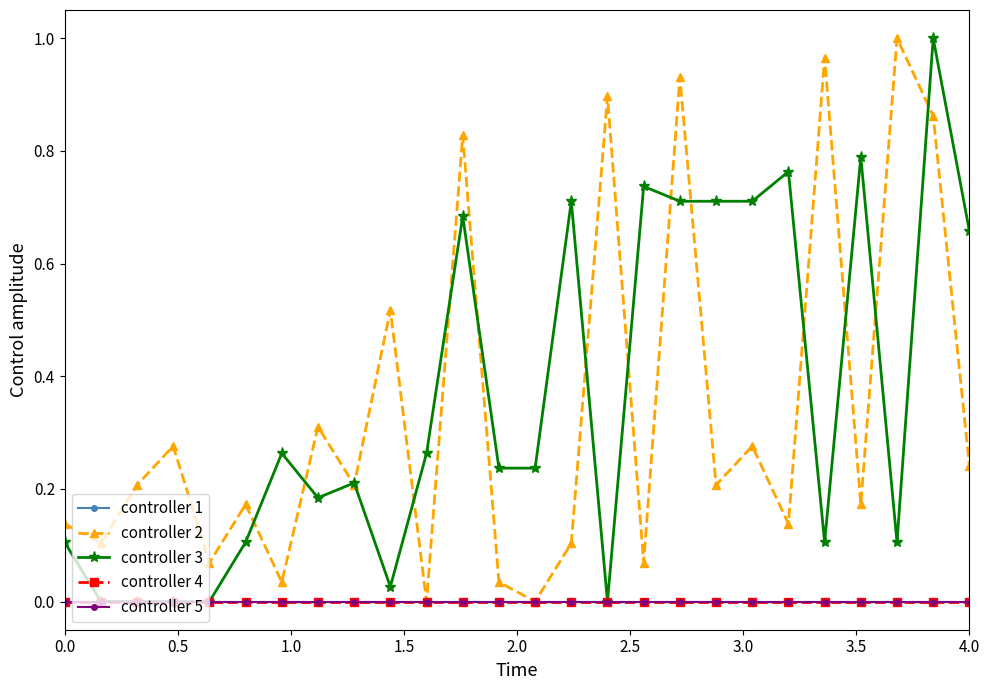

True or false: controller 1 and controller 2 cross at least once.

False